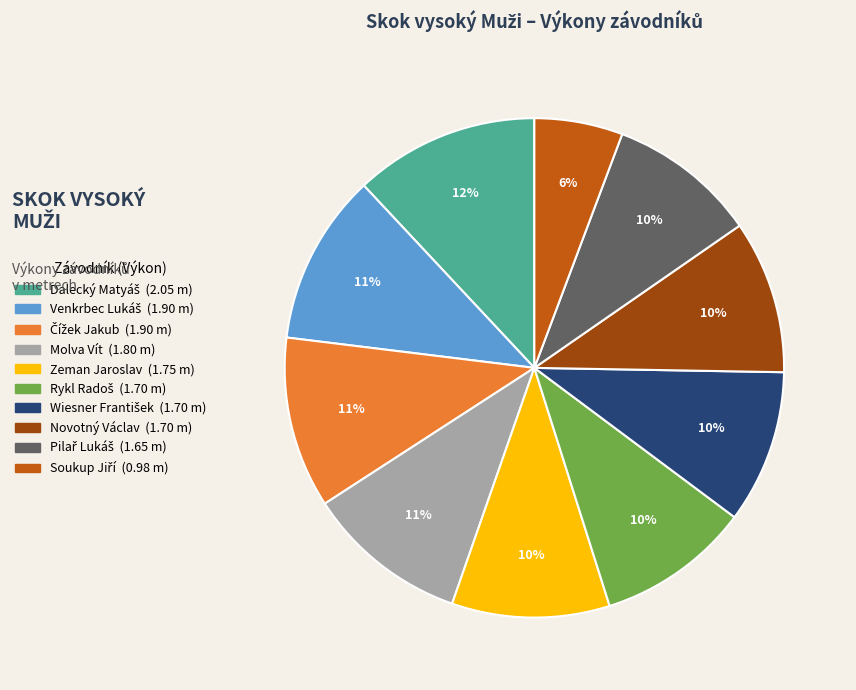

Is there a majority slice in this chart?

No